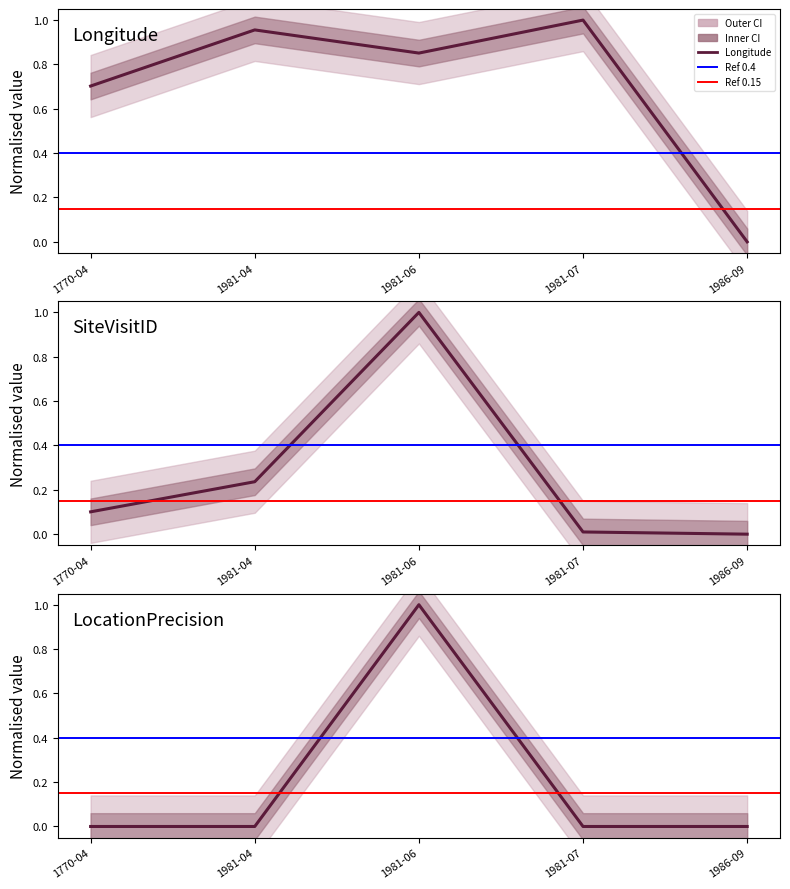

Is it true that Longitude equals 1.0 at 1981-04?

True